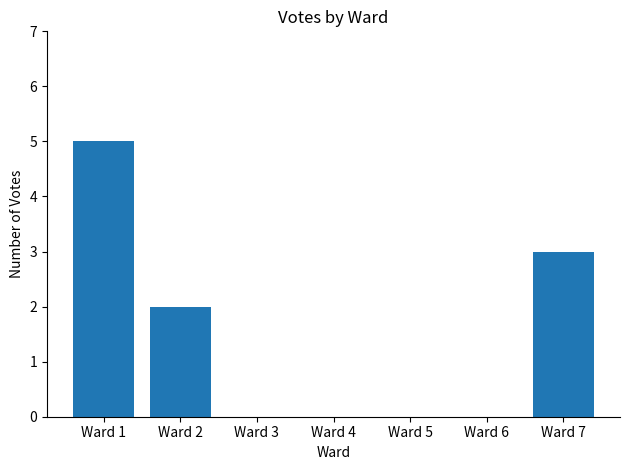

How many categories are shown in the chart?

7